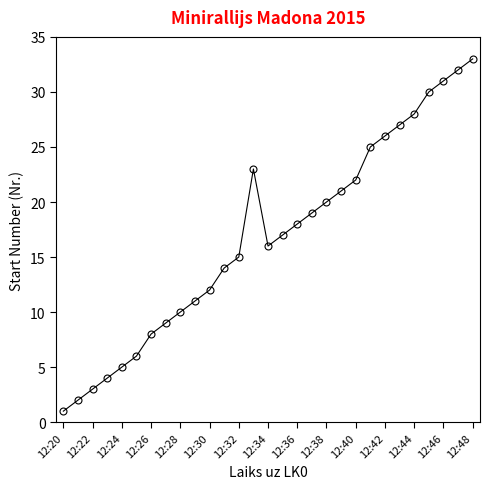

What is the difference between the second highest and minimum values?

31